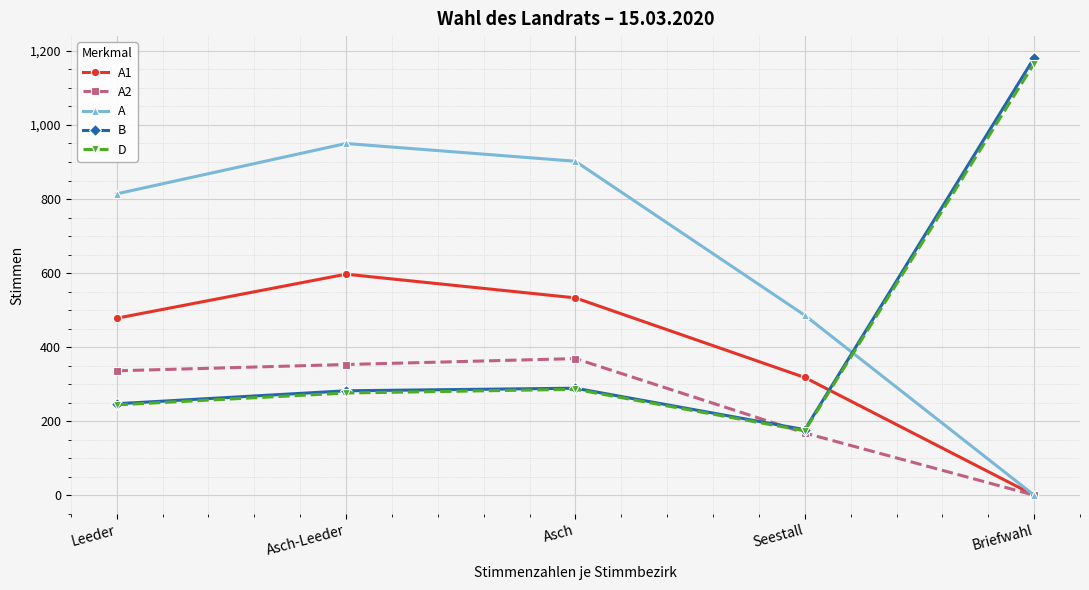

What are all the series names shown in the legend?

A1, A2, A, B, D